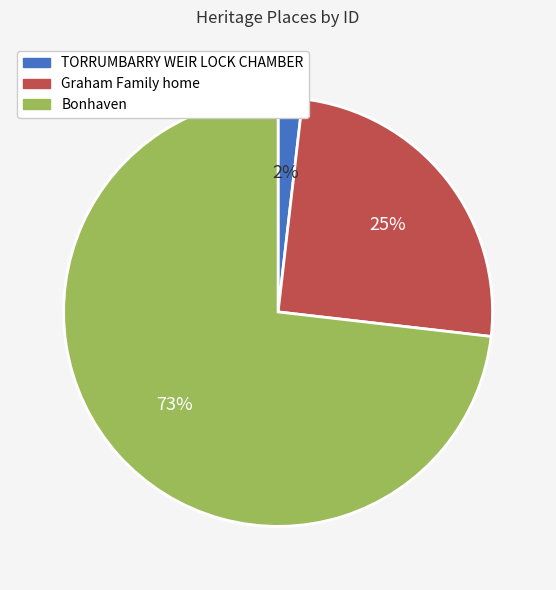

To the nearest percent, what is the difference between the Graham Family home and TORRUMBARRY WEIR LOCK CHAMBER slice percentages?

23%